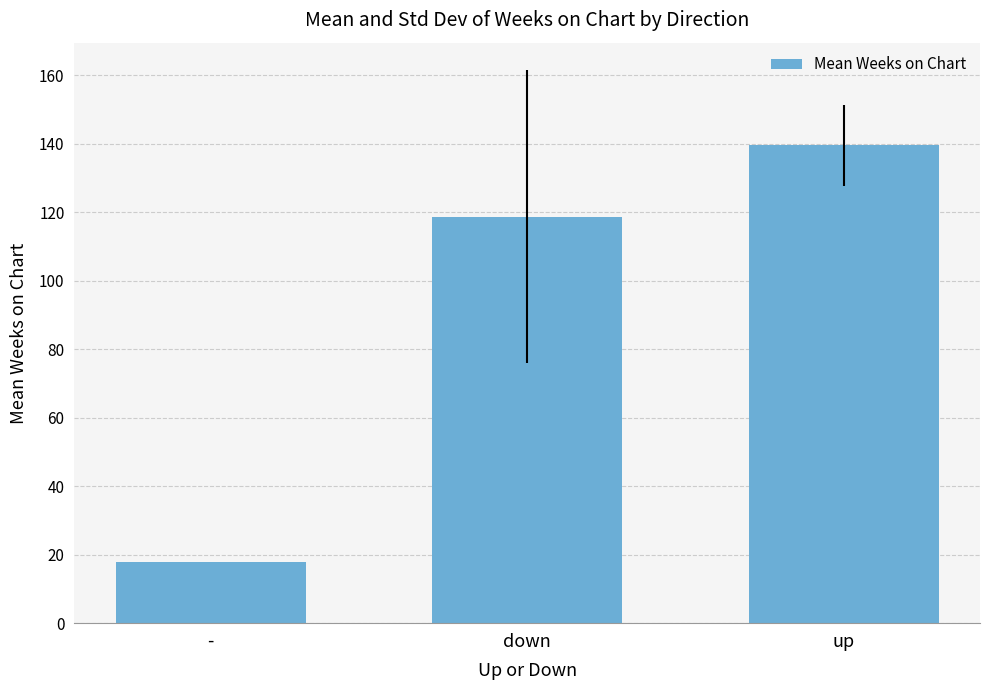

What is the change in value from - to down?

+100.7